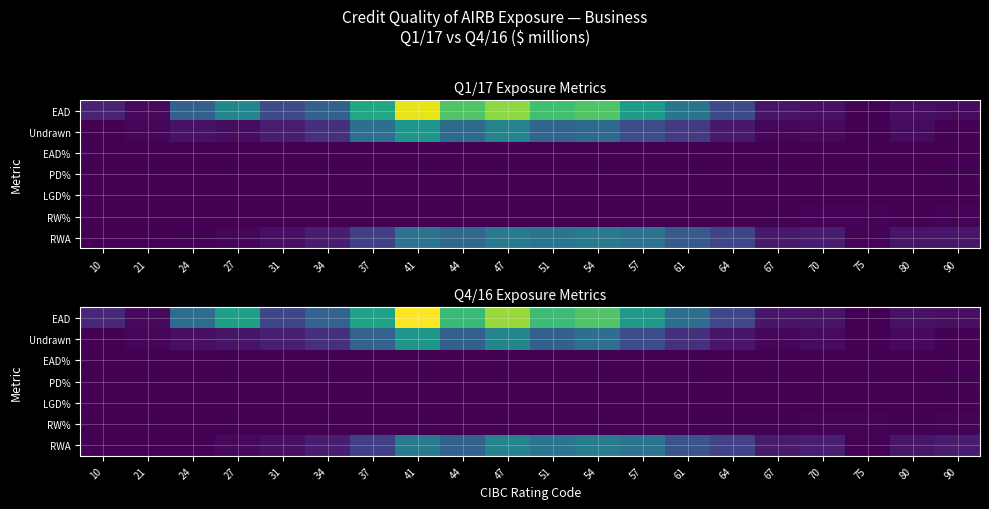

How many categories are shown in the chart?

20